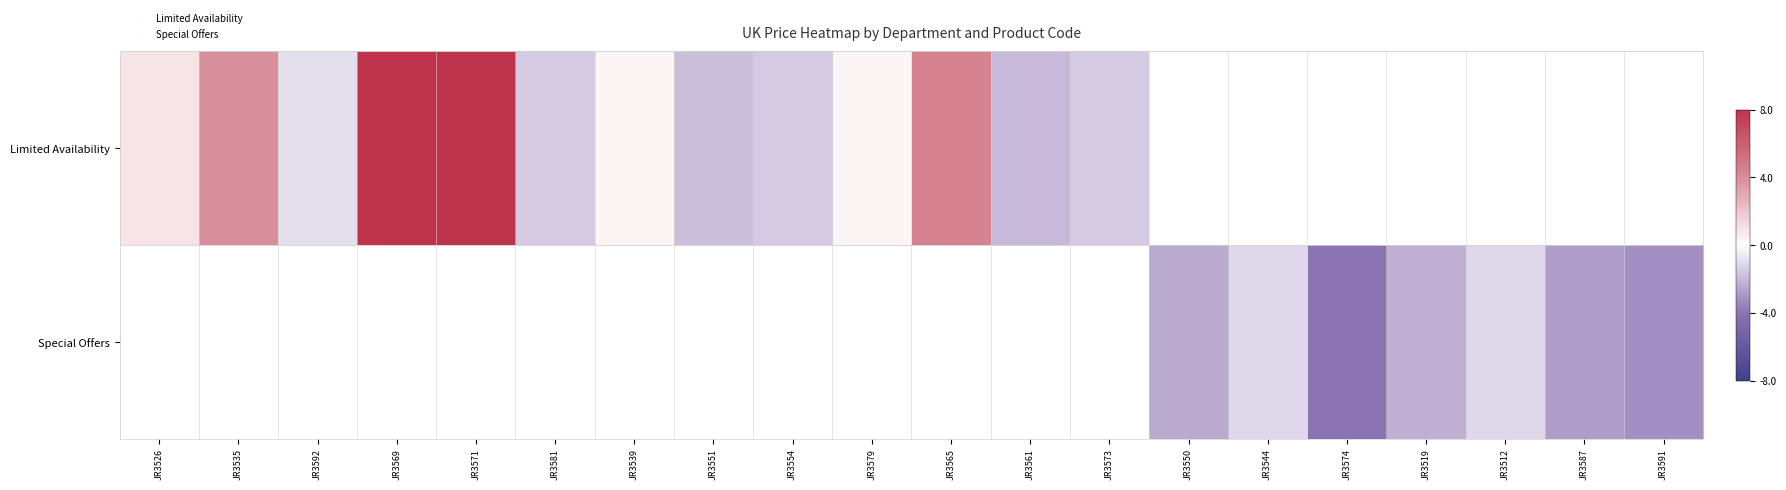

List the series in order of their overall mean, highest first.

Limited Availability, Special Offers